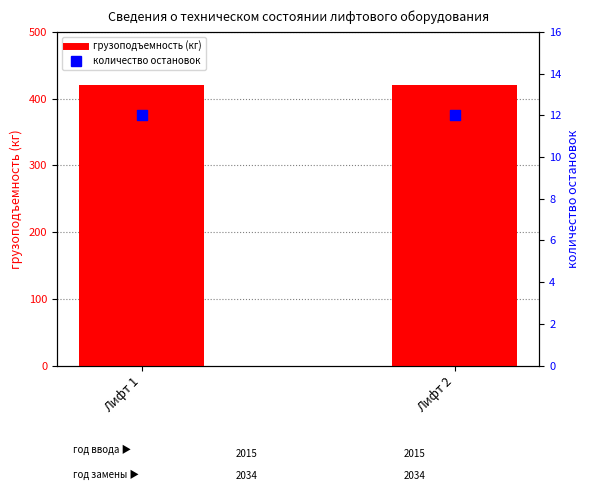

What is the total value across all series at Лифт 2?

432